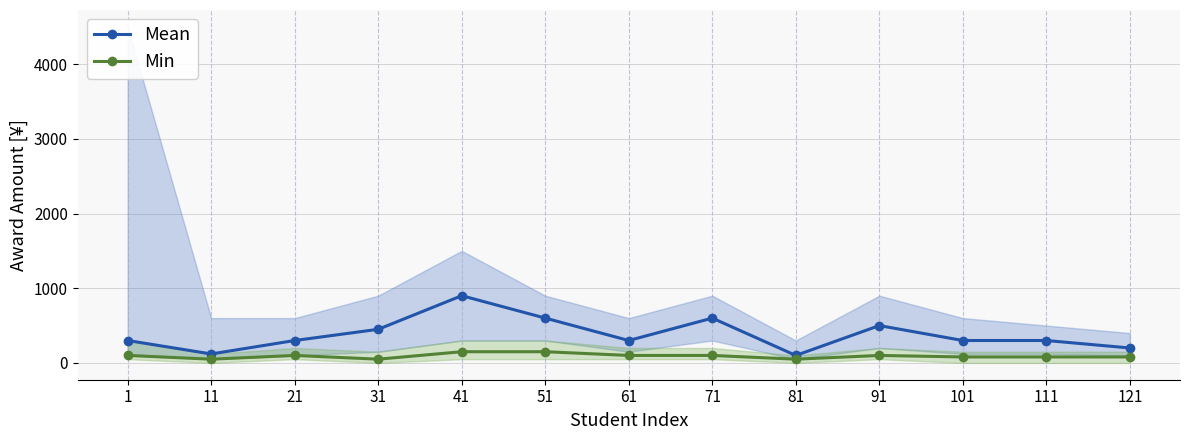

True or false: Min and Mean intersect in this chart.

False